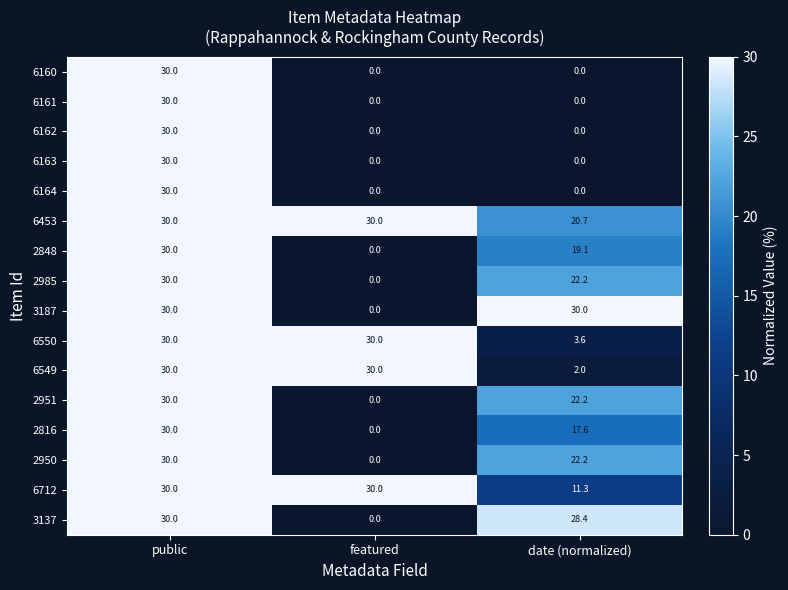

Which series has the largest total across all categories?

6453